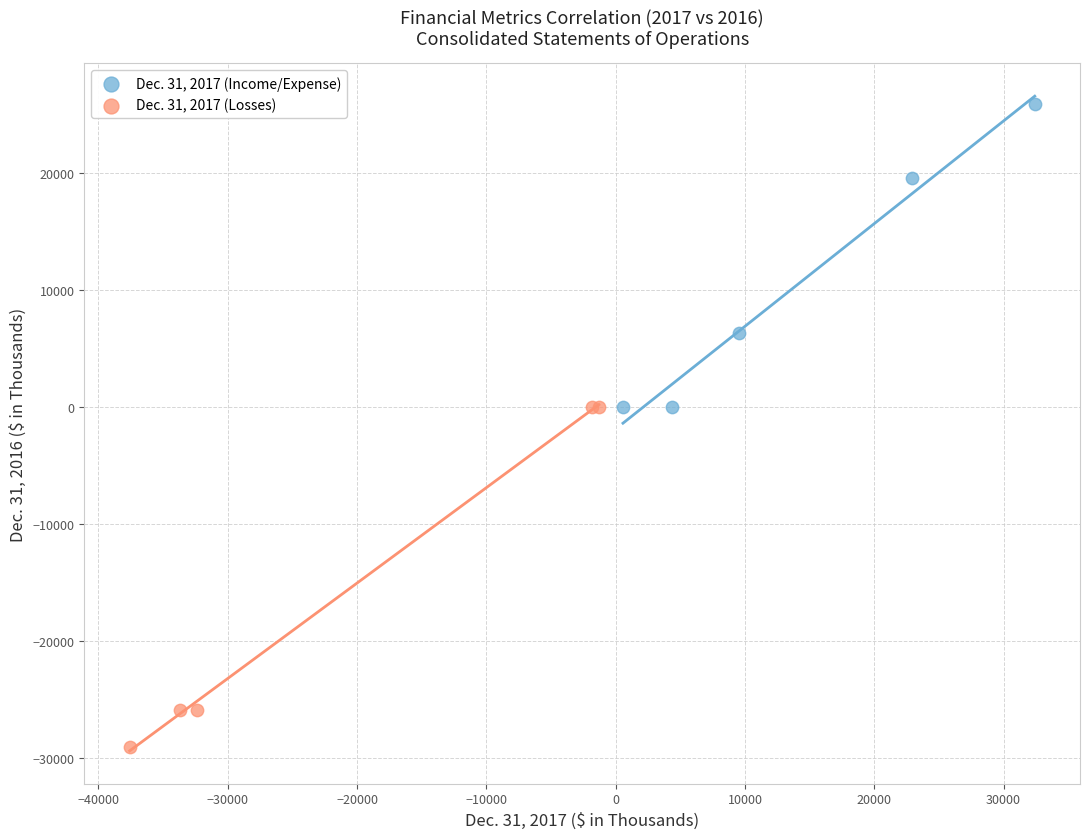

Which series contains the highest Y value?

Dec. 31, 2017 (Income/Expense)